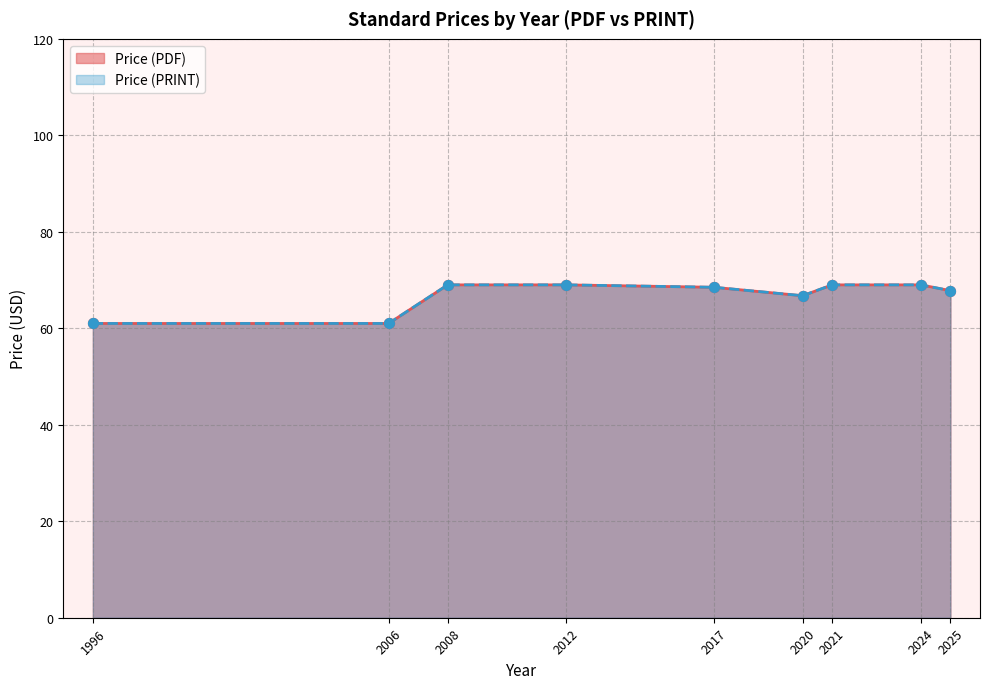

Is the value of Price (PDF) at 2025 greater than the value of Price (PRINT) at 2025?

No